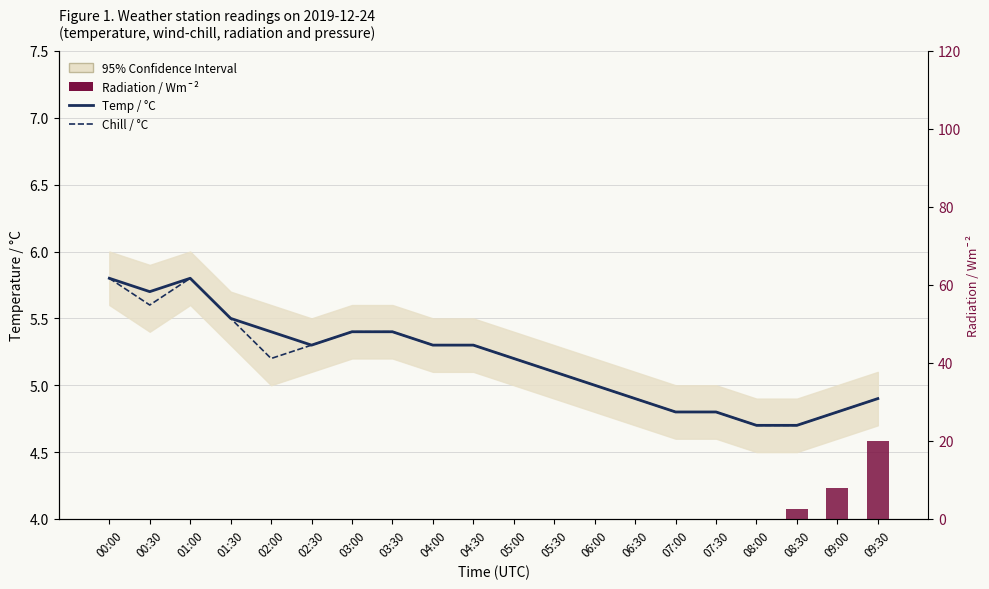

How many positive values does the Radiation / Wm¯² series have?

3